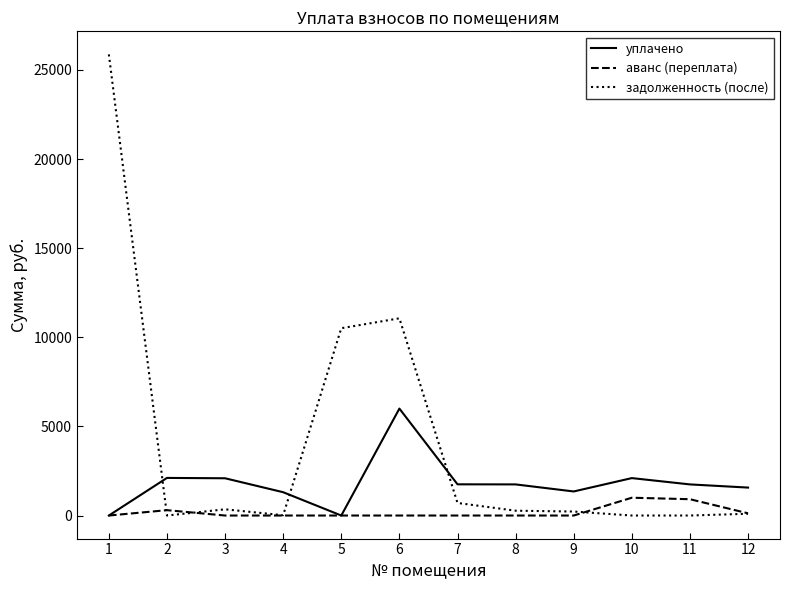

Between which two adjacent categories do задолженность (после) and уплачено first intersect?

1 and 2